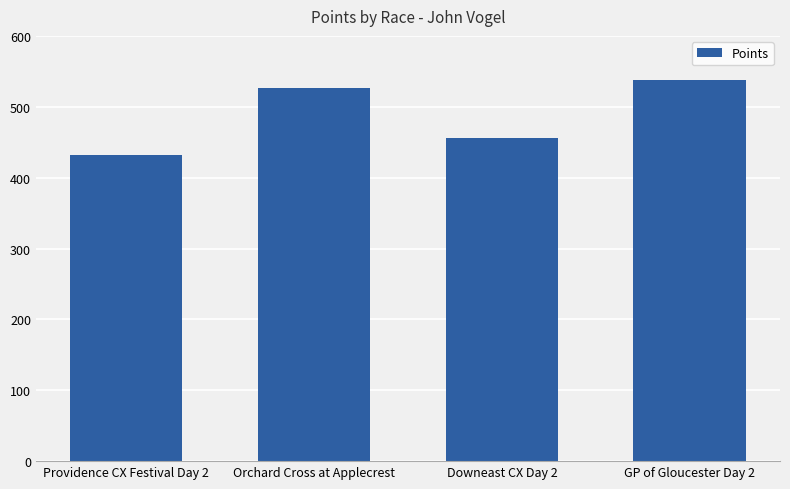

What is the average value?

487.9